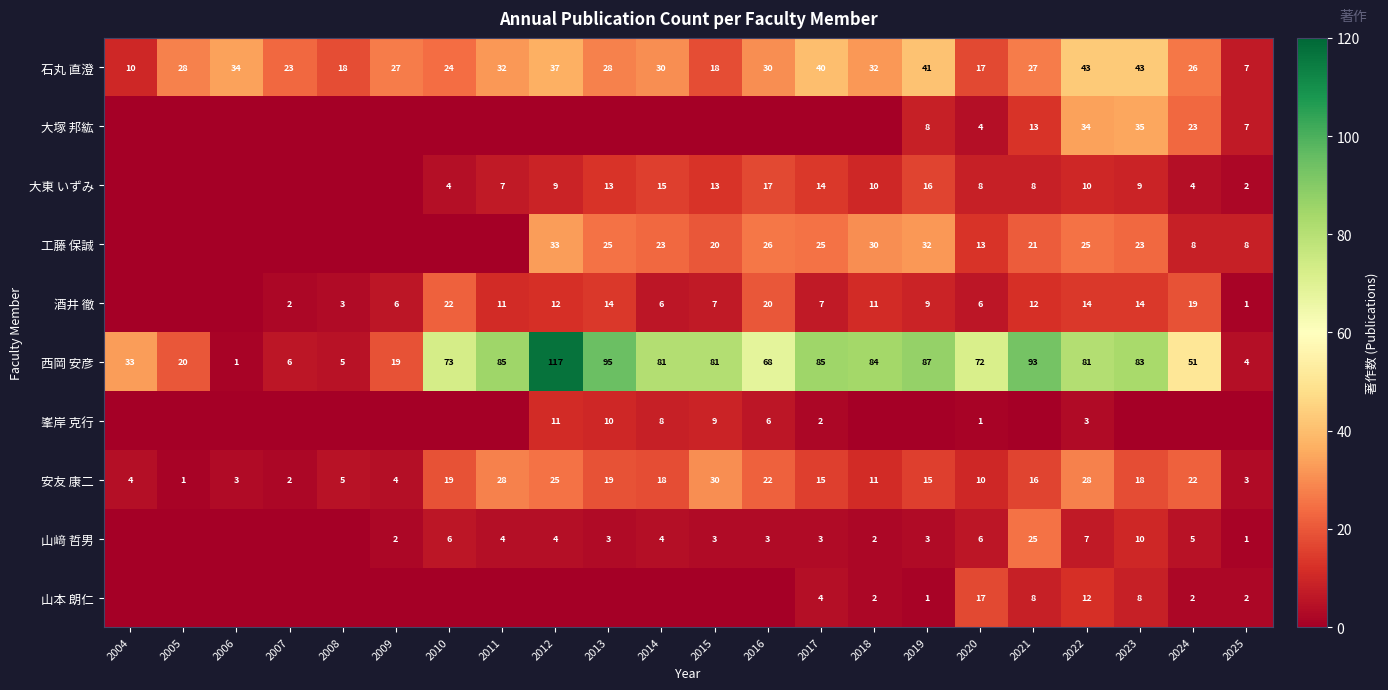

What is the sum of the 酒井 徹 values at 2008 and 2019?

12